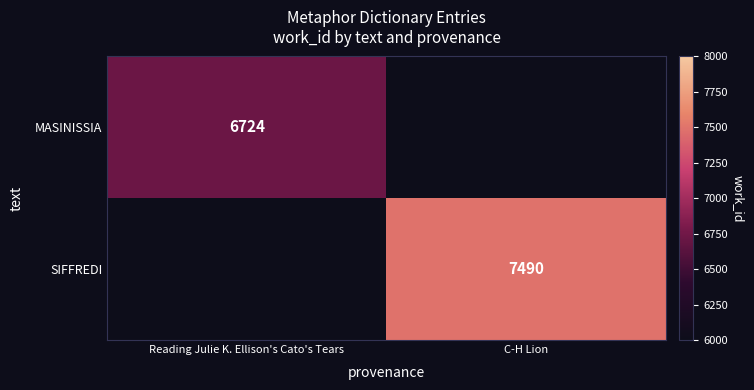

True or false: SIFFREDI has a value of 10094.4 at C-H Lion.

False